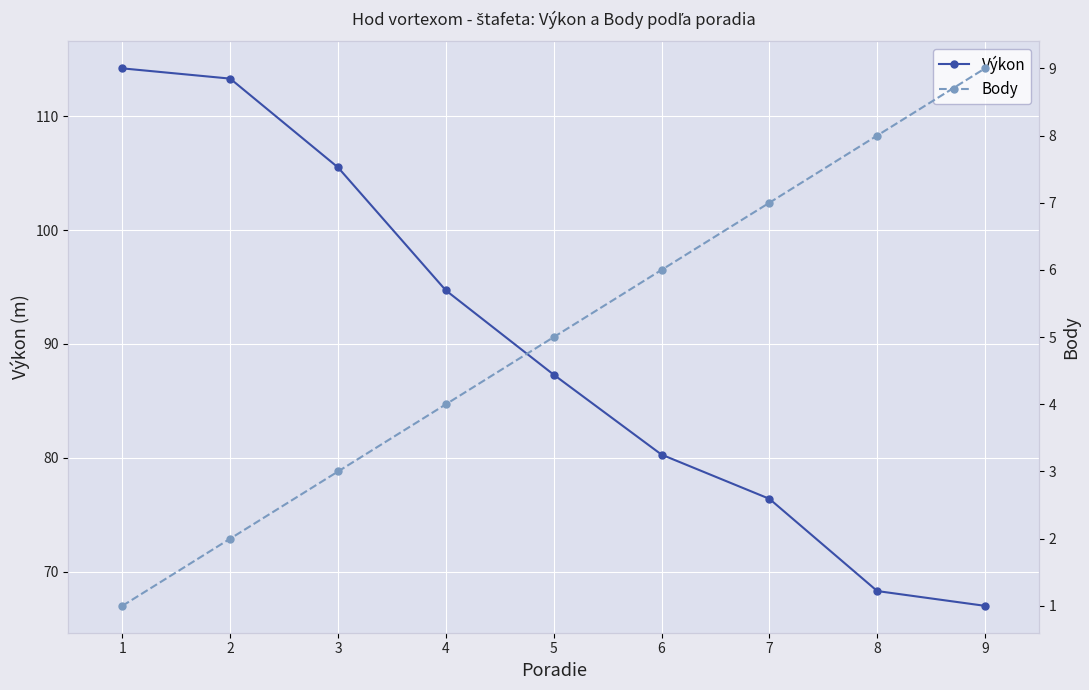

At which category is the sum across all series the highest?

2